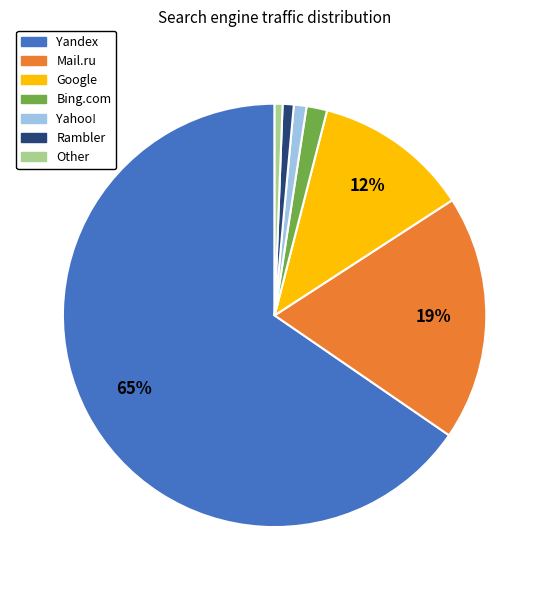

How many segments does this pie chart have?

7